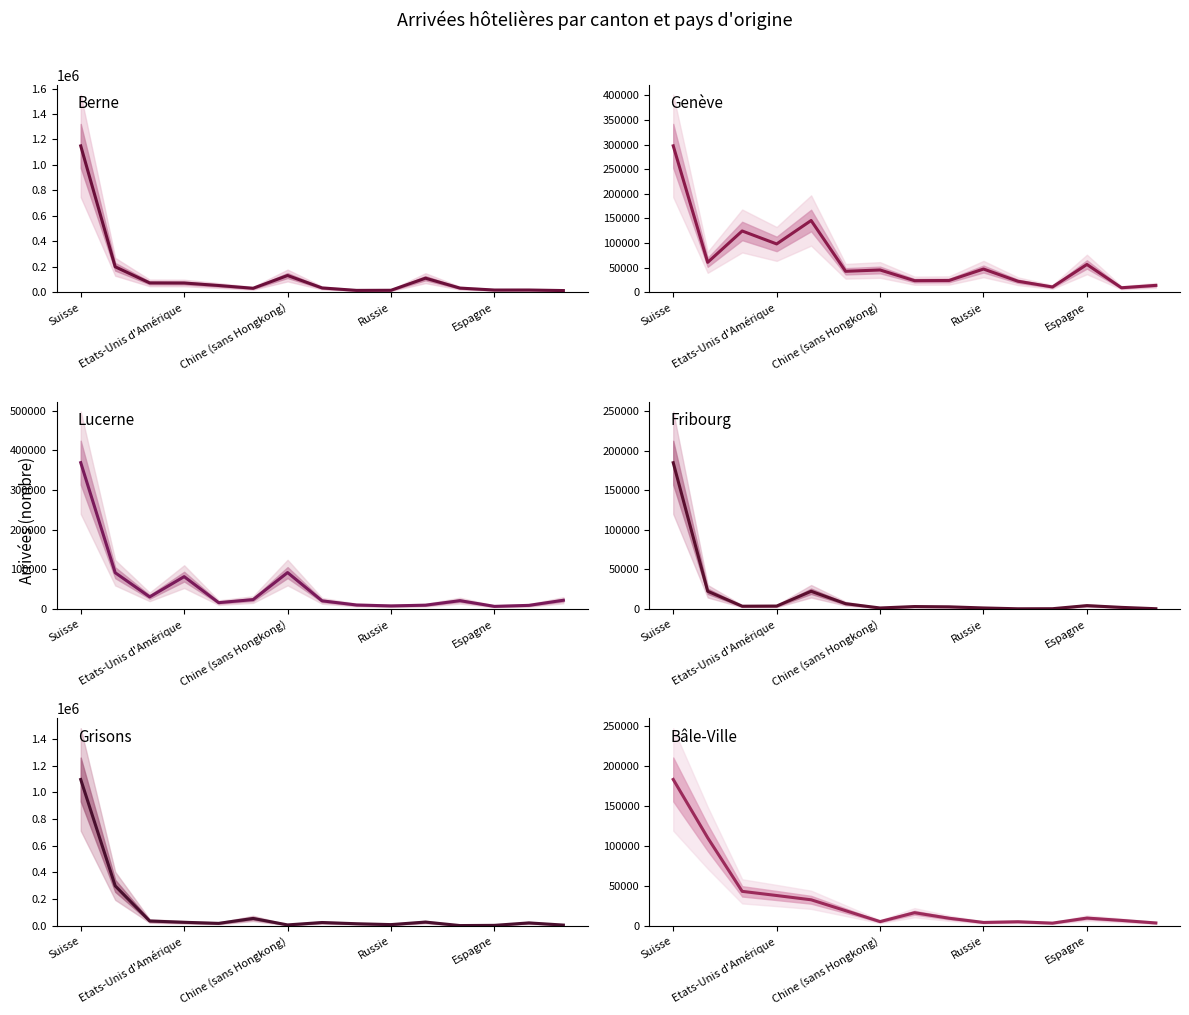

Reading left to right, what are all the values shown in this chart?

Berne arrivals: 1149471	200341	73842	73072	53499	31713	132008	34364	15202	16051	110961	33130	17932	18124	13828
Genève arrivals: 297456	60892	124556	98231	145813	42698	45368	23666	24002	47284	22475	10867	56590	9266	14090
Lucerne arrivals: 368751	91612	30756	81760	16256	23917	91977	20814	10324	8055	9872	21246	6893	9399	22303
Fribourg arrivals: 184711	22533	3642	3821	22501	6852	1420	3223	2873	1450	407	495	4400	2177	494
Grisons arrivals: 1095664	299547	36660	26965	18823	55785	7291	25251	16039	9595	28512	2397	3896	22302	6104
Bâle-Ville arrivals: 183013	110078	43150	37944	32605	19021	5355	16452	9570	4294	5162	3434	9762	6859	3661